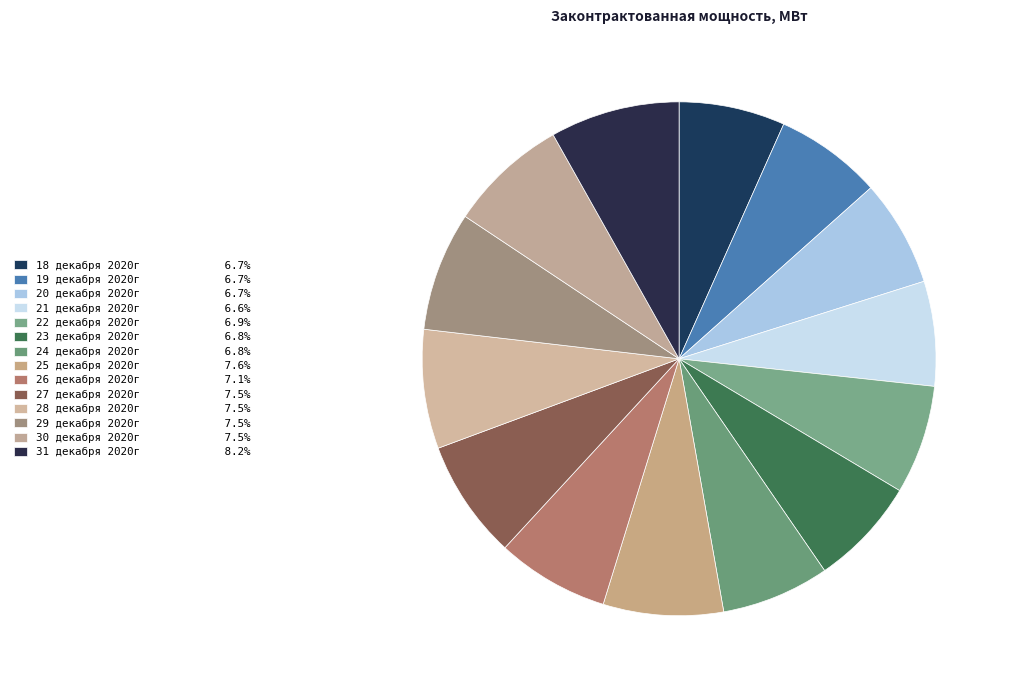

Do 29 декабря 2020г and 22 декабря 2020г together represent more than half of the pie?

No